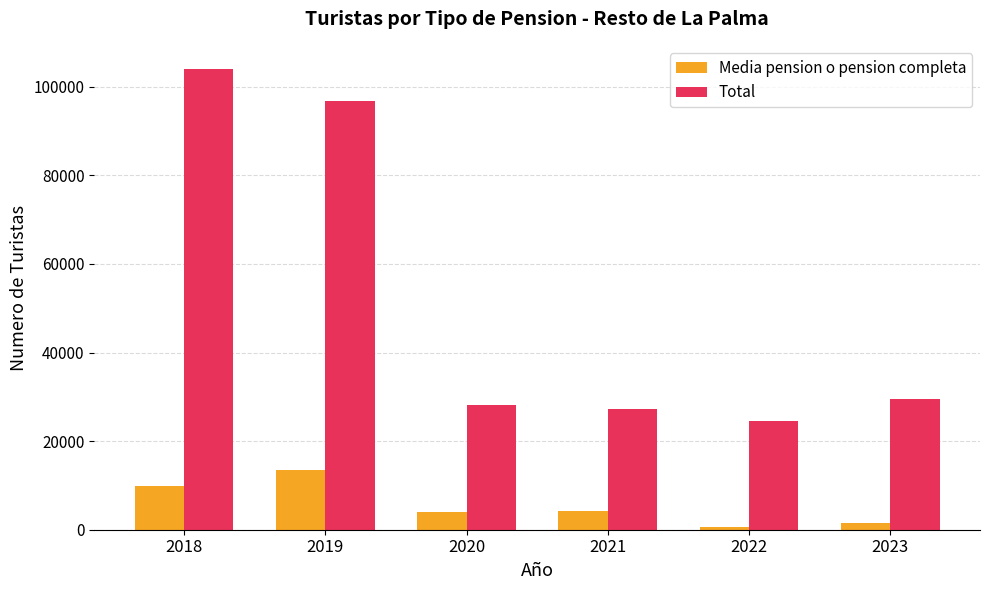

What is the difference between the maximum and minimum values in the Total series?

79406